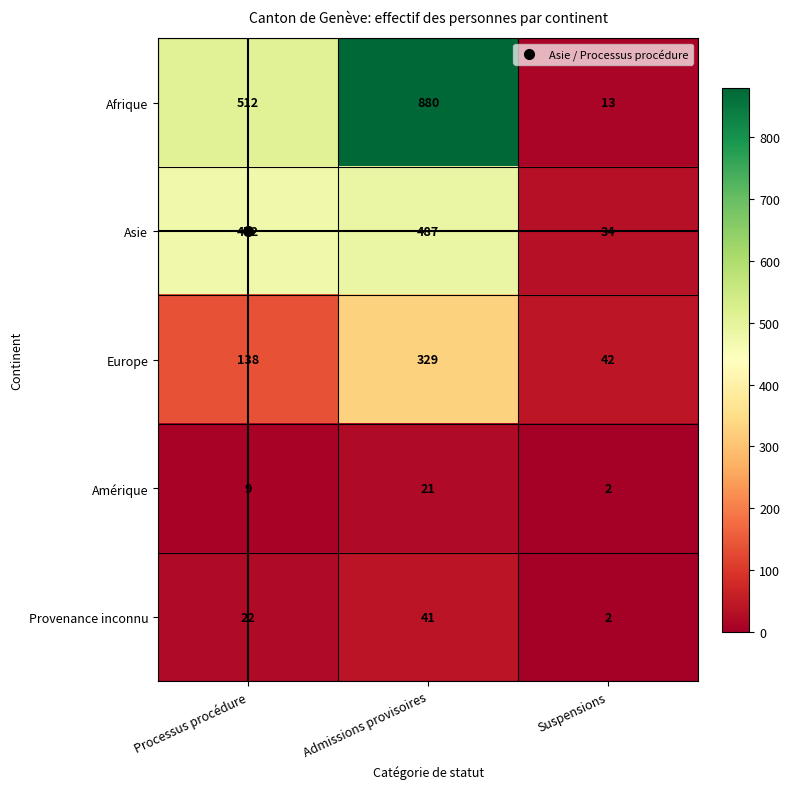

Is it true that Europe equals 123 at Admissions provisoires?

False